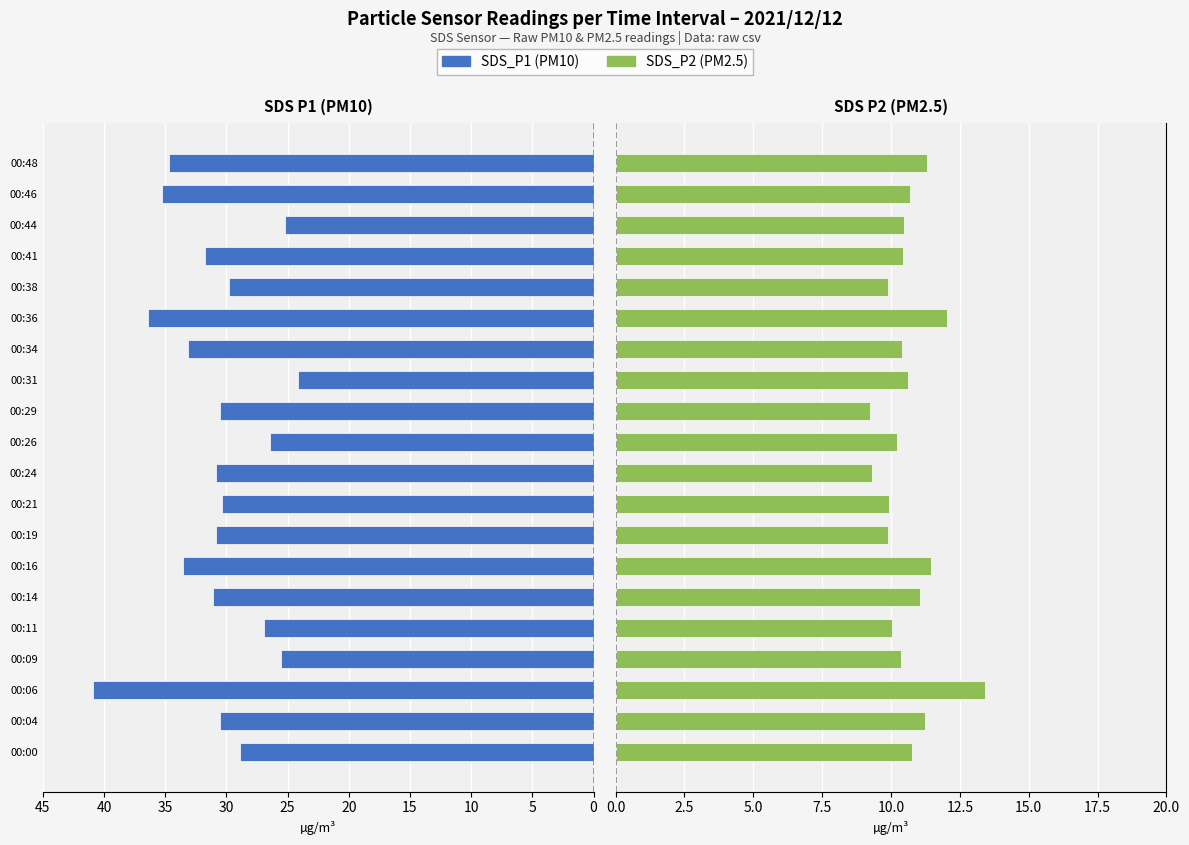

Which series has the largest range (max minus min)?

SDS_P1